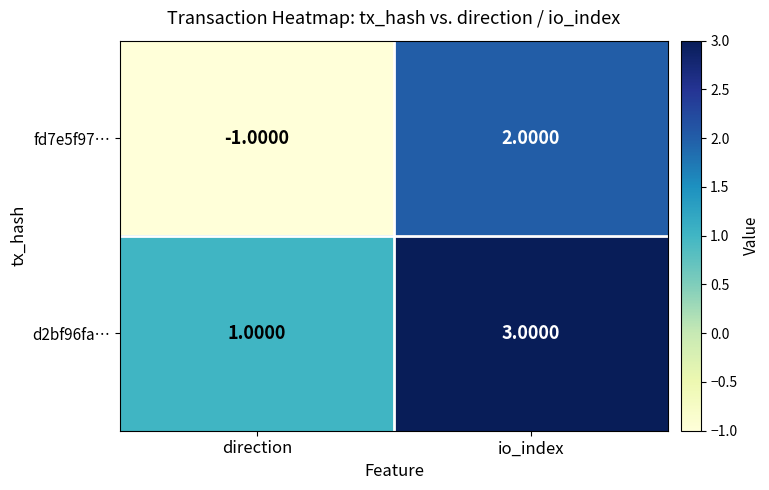

At which label is d2bf96fa… closest to 2?

direction